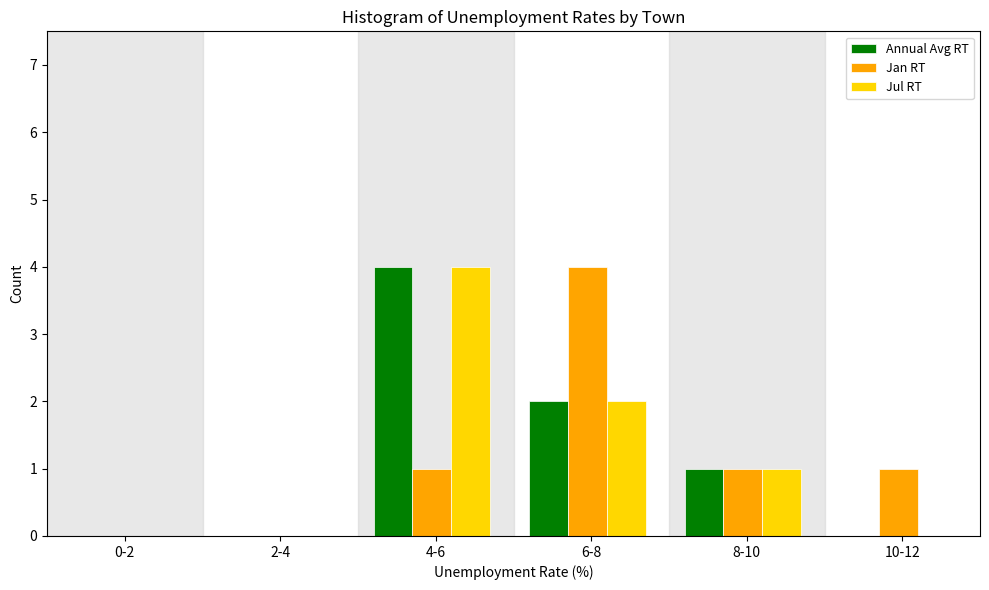

True or false: Annual Avg RT has a value of 2 at 6-8.

True